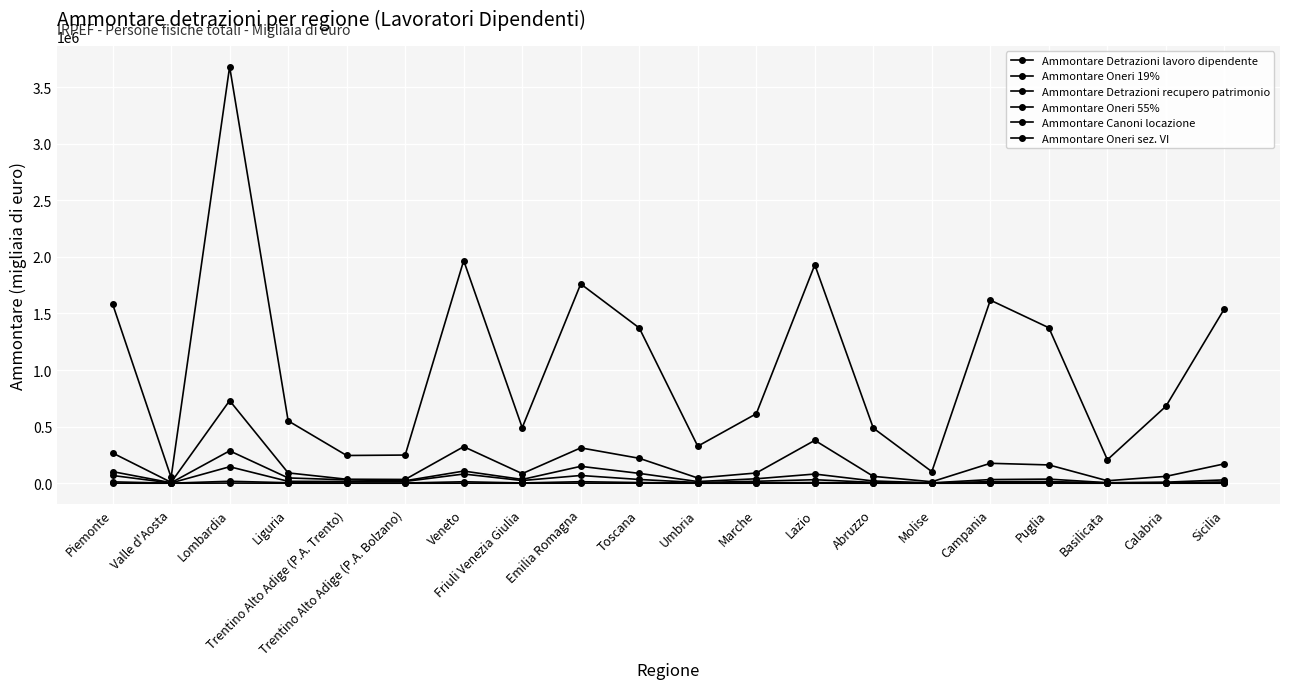

Where is Ammontare Oneri 55% nearest to the value 73563?

Piemonte